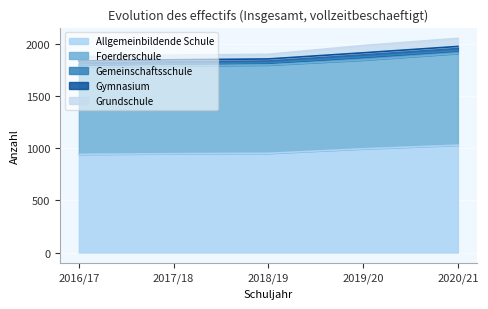

The value of Grundschule at 2017/18 is 27. True or false?

False